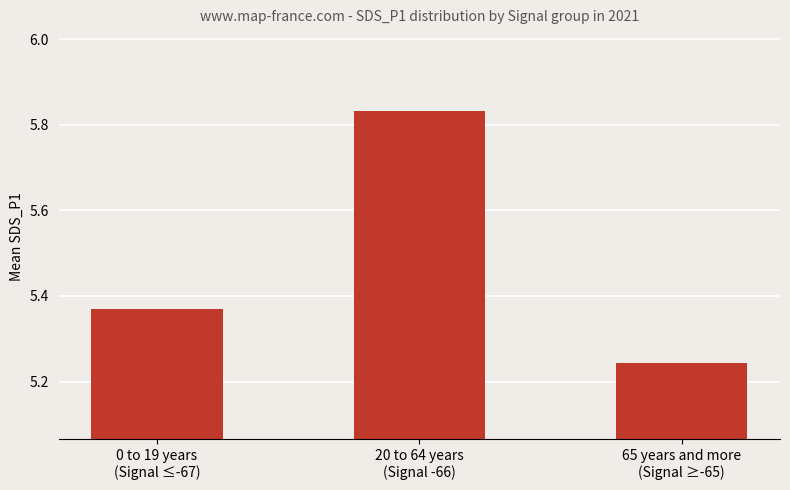

How many values are between 5 and 6?

3